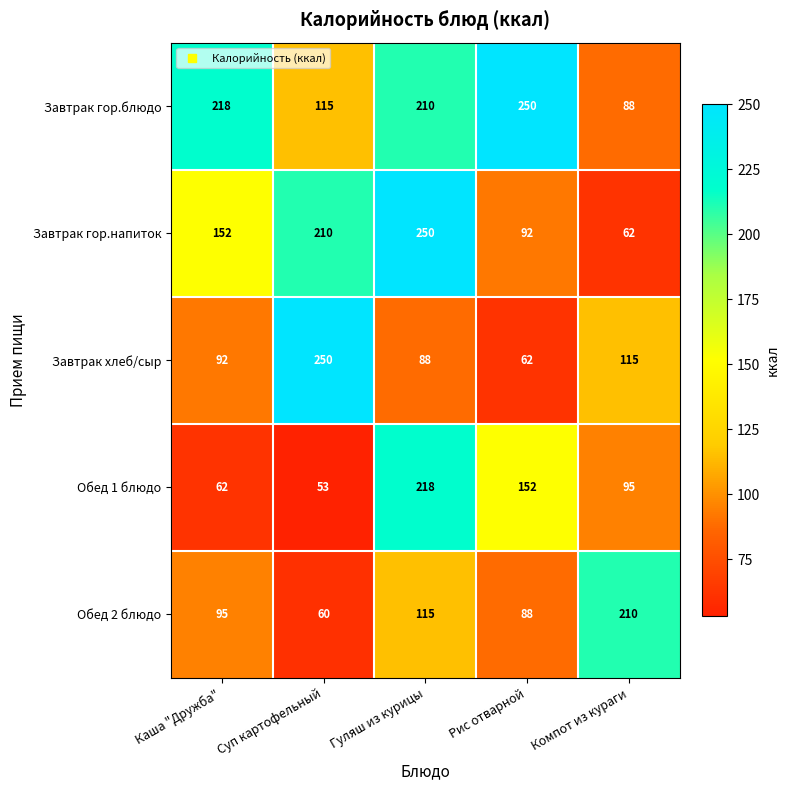

True or false: Завтрак гор.напиток has a value of 63 at Рис отварной.

False